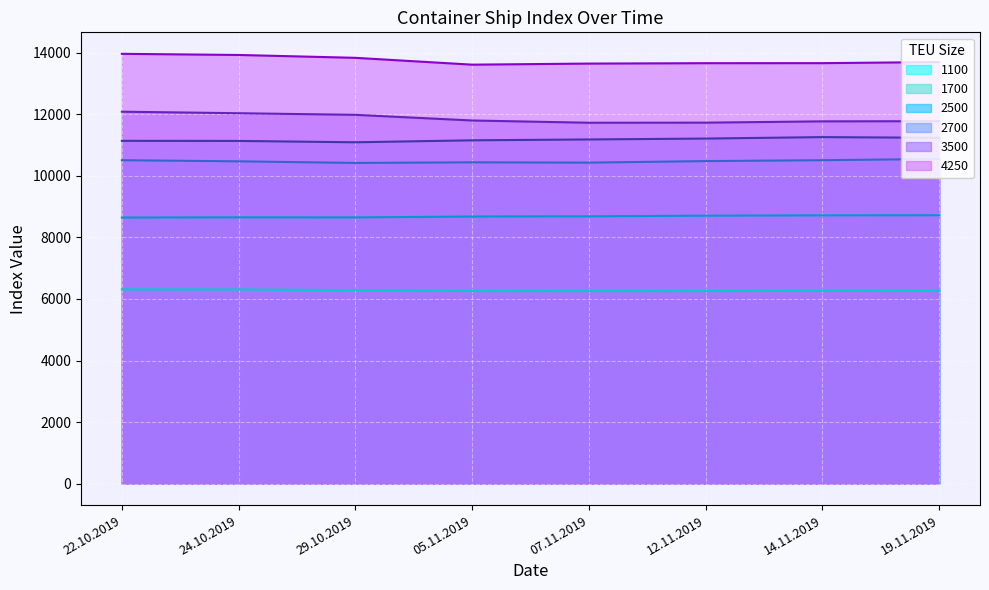

Between 22.10.2019 and 14.11.2019, which series saw the biggest shift?

3500